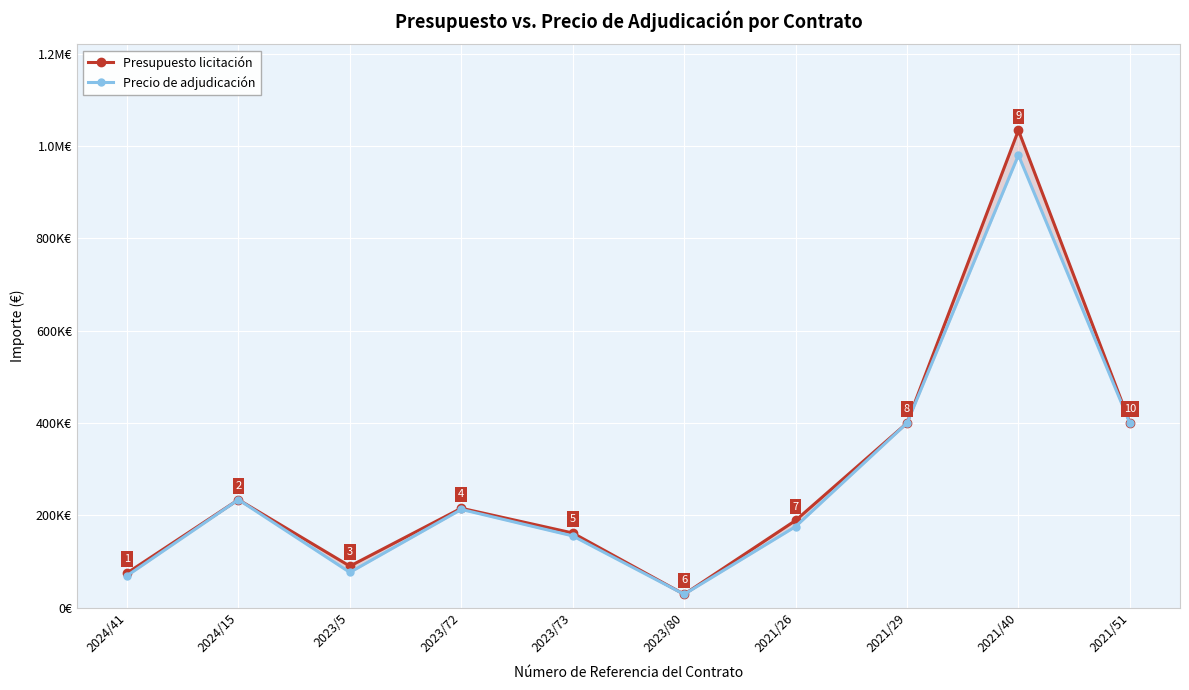

What is the label of the 7th point from the left?

2021/26